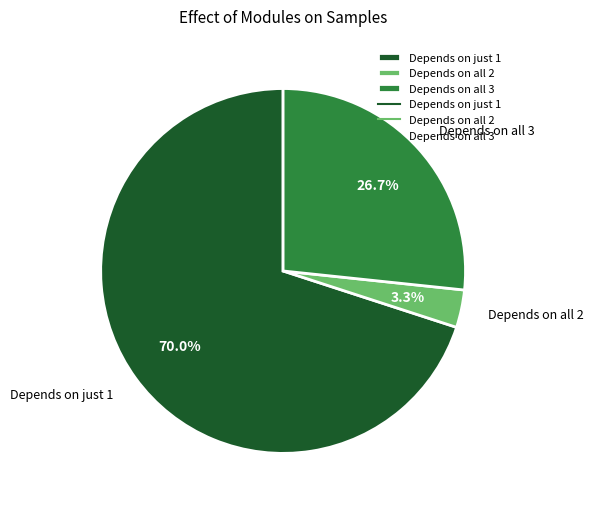

What is the smallest slice in the pie chart?

Depends on all 2